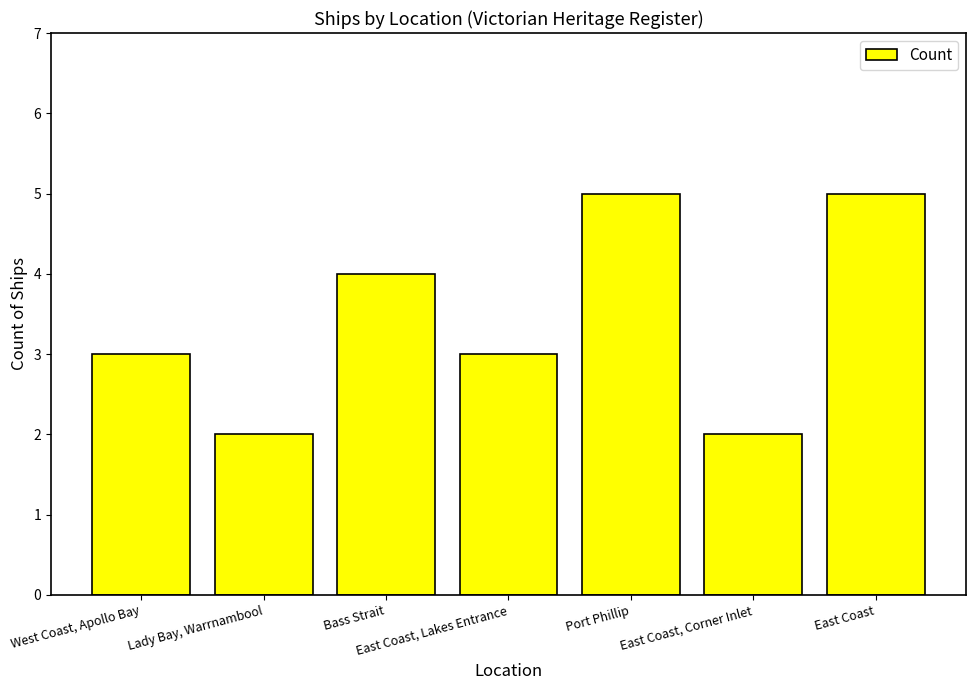

What position from the left is Lady Bay, Warrnambool?

2